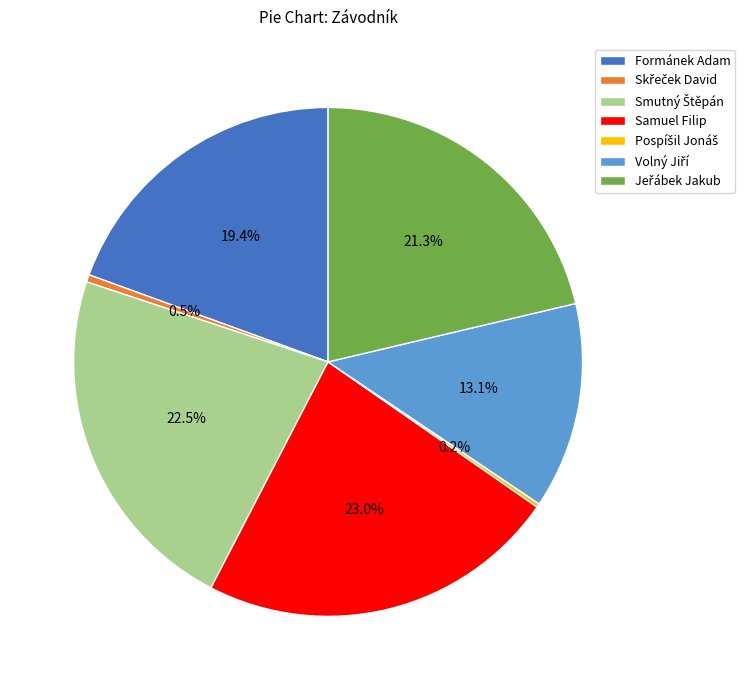

Is there a majority slice in this chart?

No